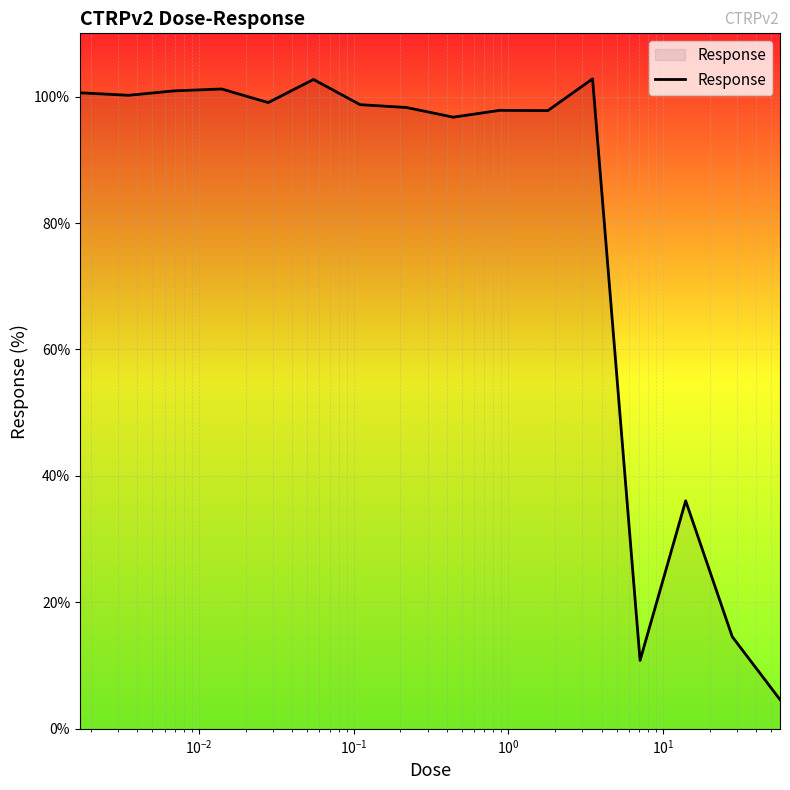

What is the minimum value shown in the chart?

4.6